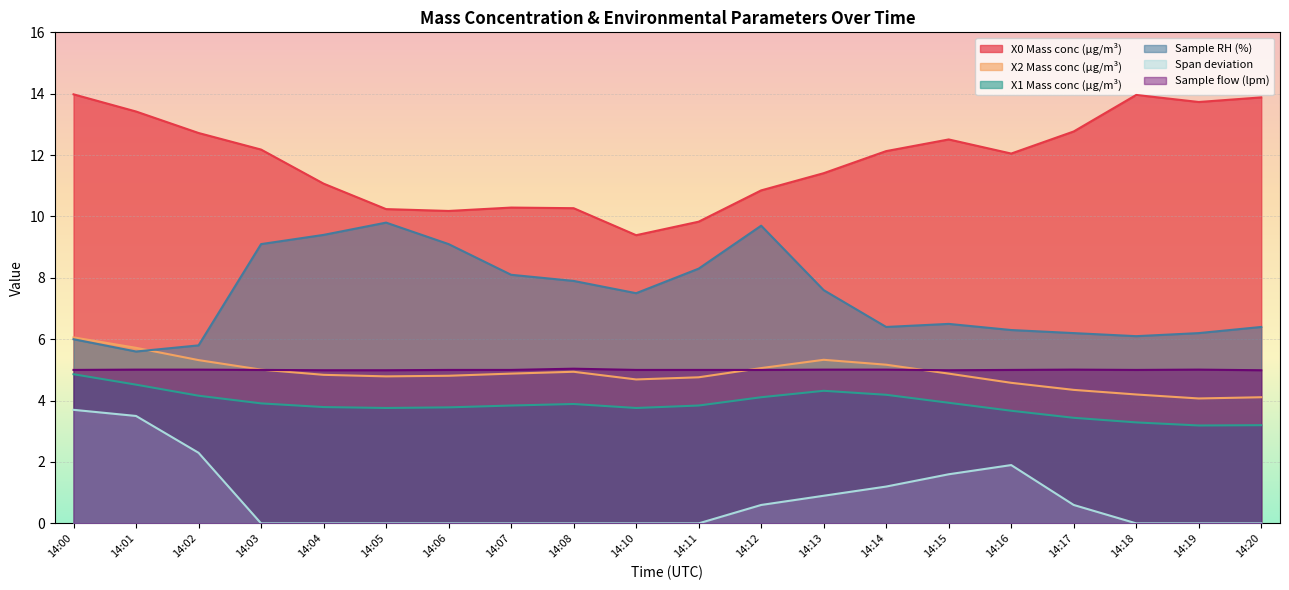

True or false: Sample flow (lpm) and X1 Mass conc (μg/m³) cross at least once.

False